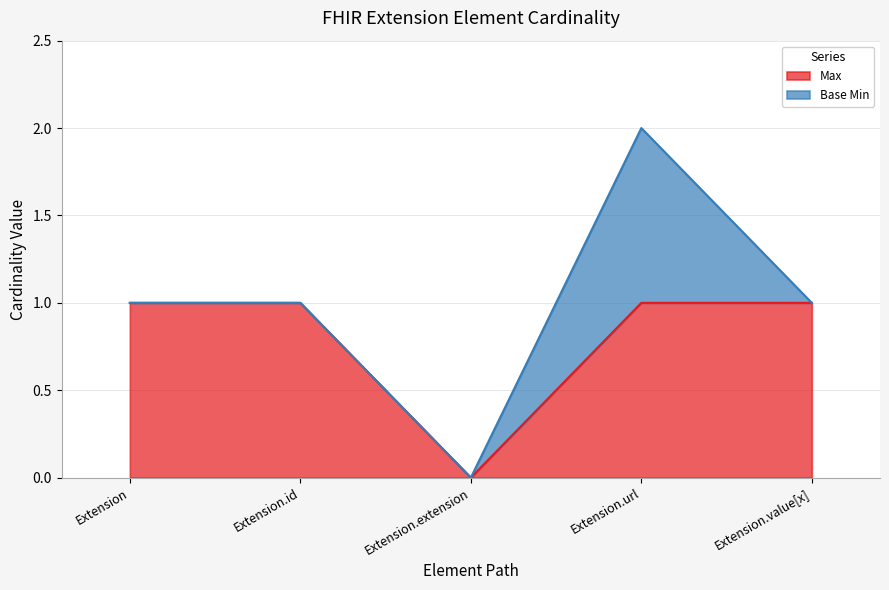

List the labels in order of value, smallest first.

Extension.extension, Extension, Extension.id, Extension.url, Extension.value[x]